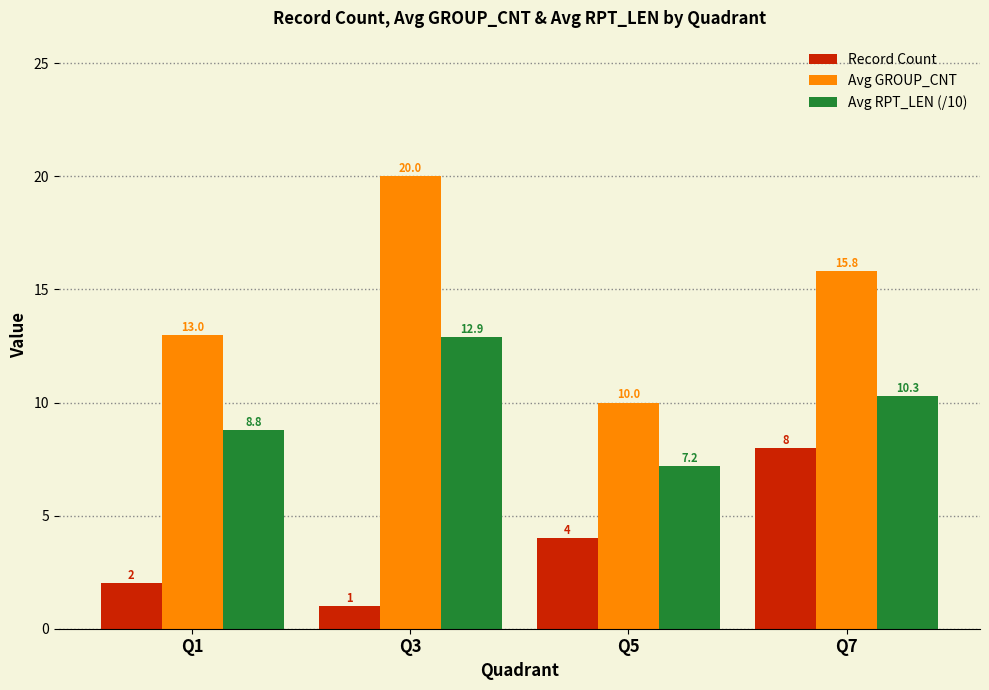

Which label corresponds to the smallest value in the chart?

Q3